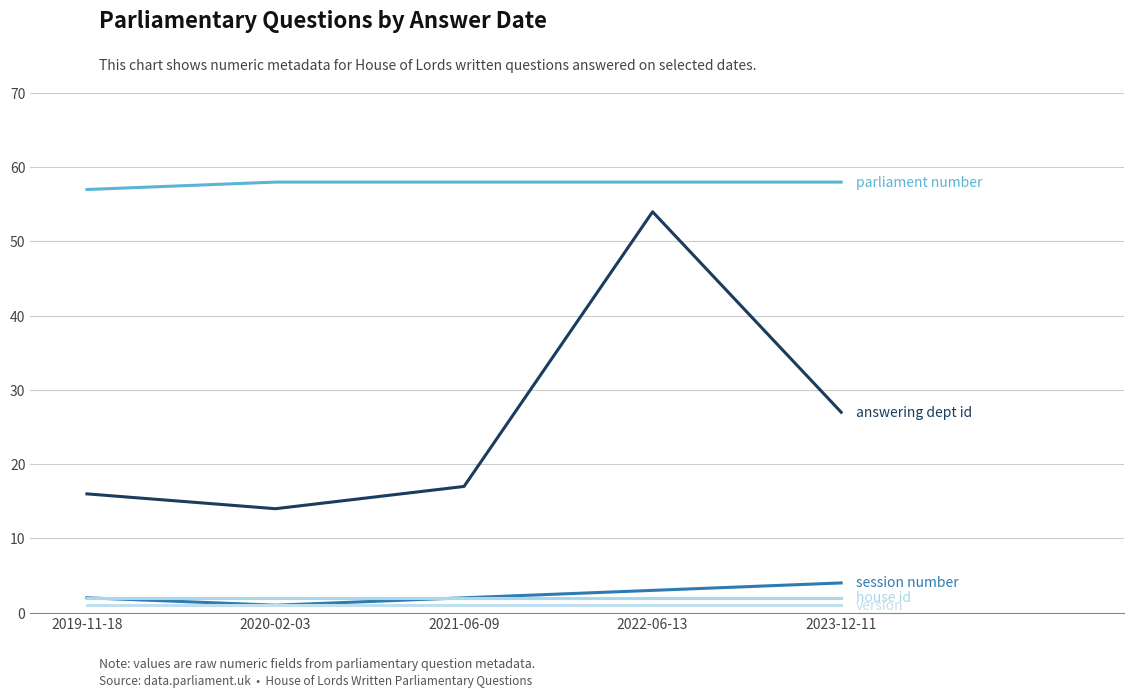

Does the chart display data point markers on the line(s)?

No